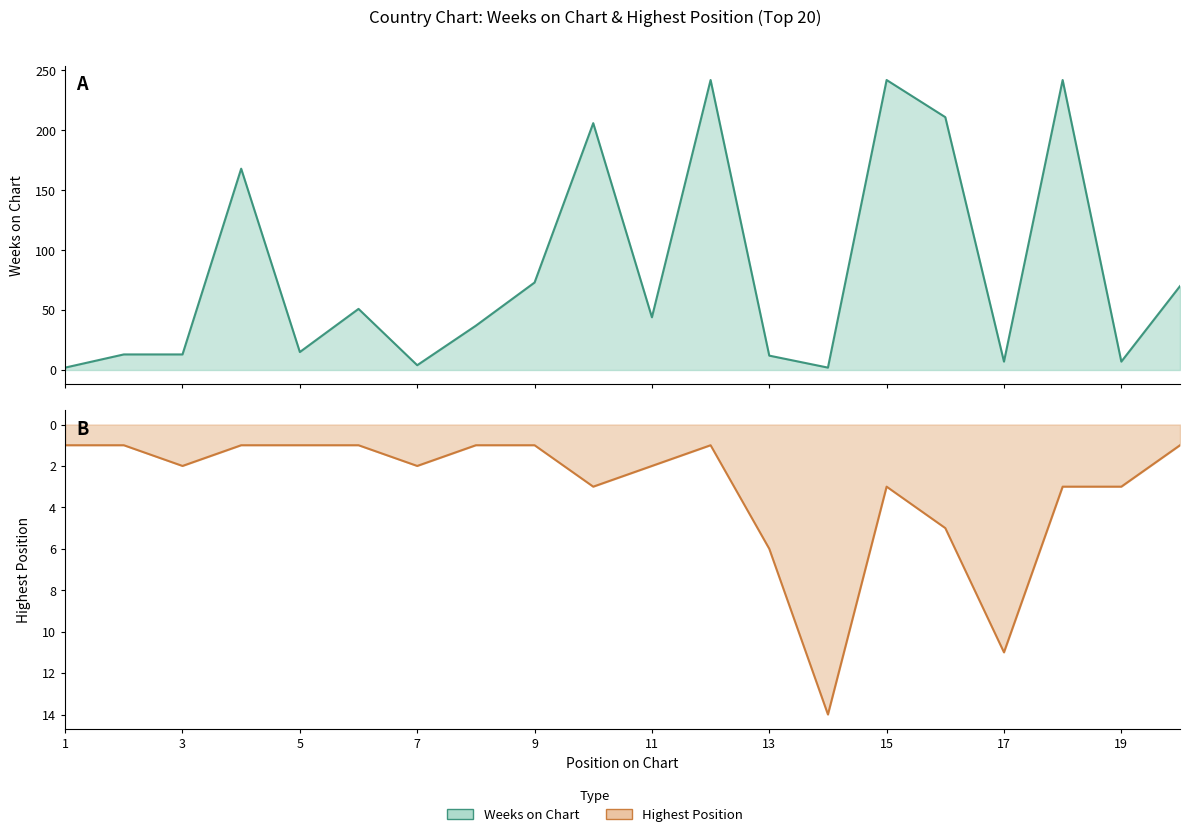

True or false: Highest Position has a value of 3 at 7.

False